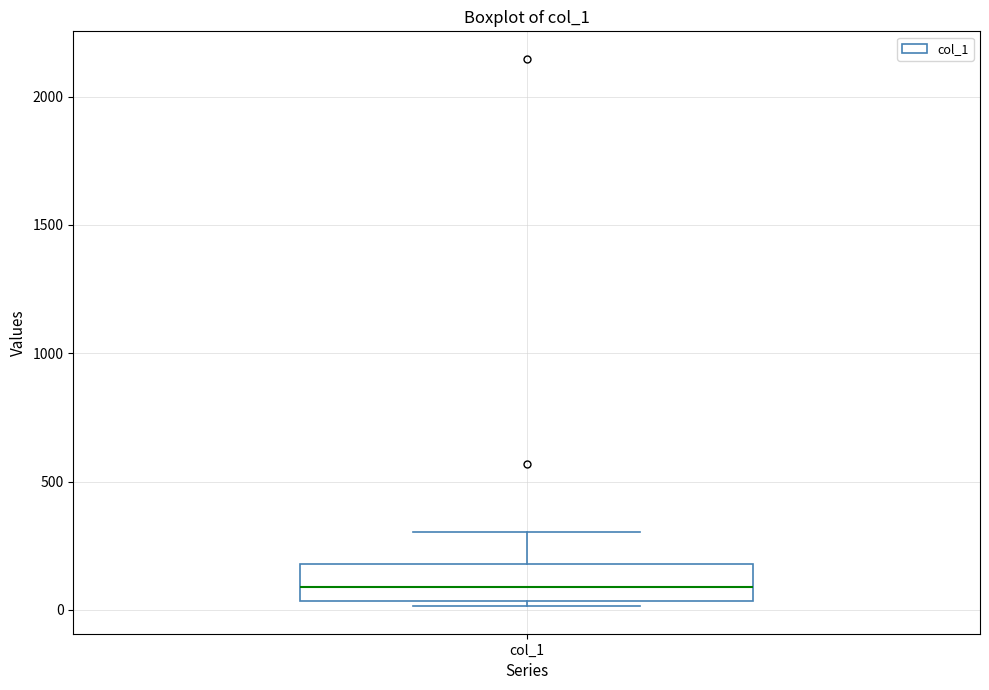

Transcribe this box plot: give where the median line is, the range the box spans, and where the two whiskers end, as read against the y-axis. The values are not printed on the chart, so give them approximately, as read against the axis.

median 100, box 50 to 200, whiskers 0 to 300